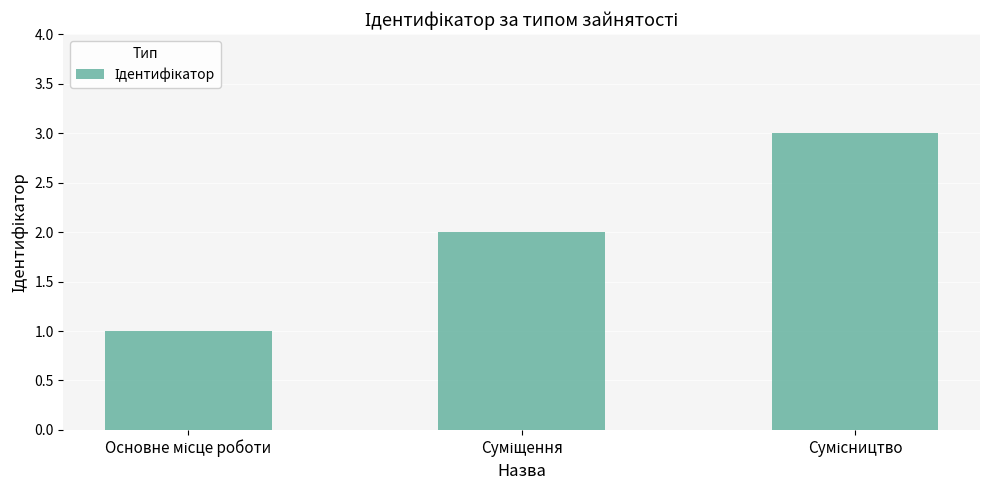

What is the sum of all values?

6